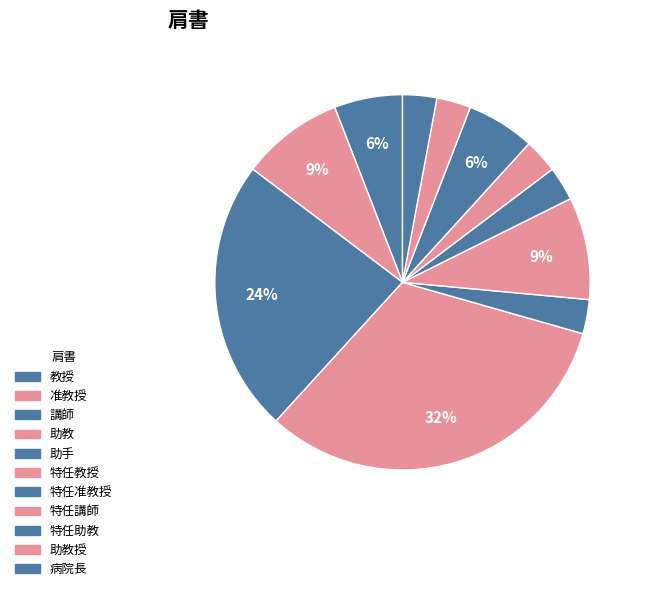

Count the number of slices in the pie.

11